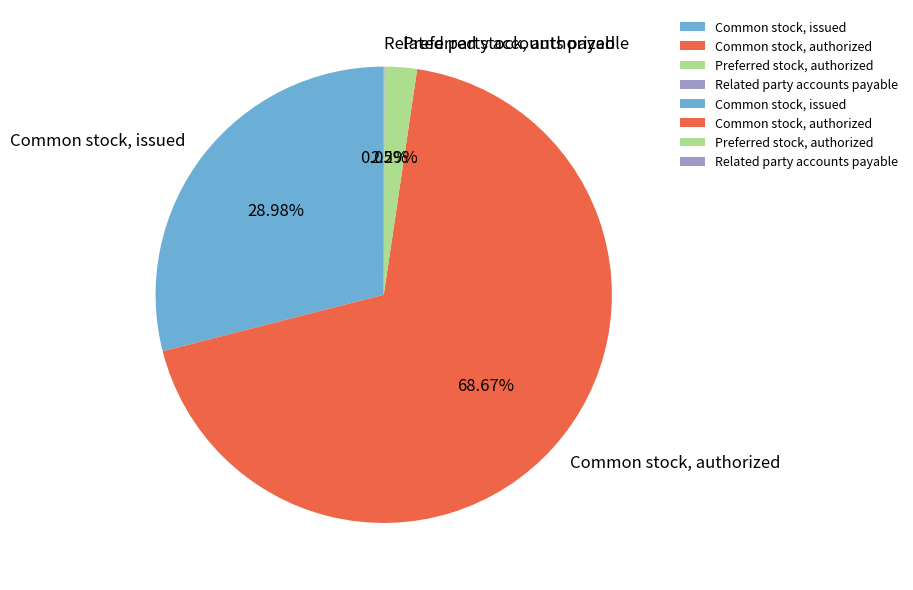

What percentage is the Preferred stock, authorized slice, to the nearest percent?

2%